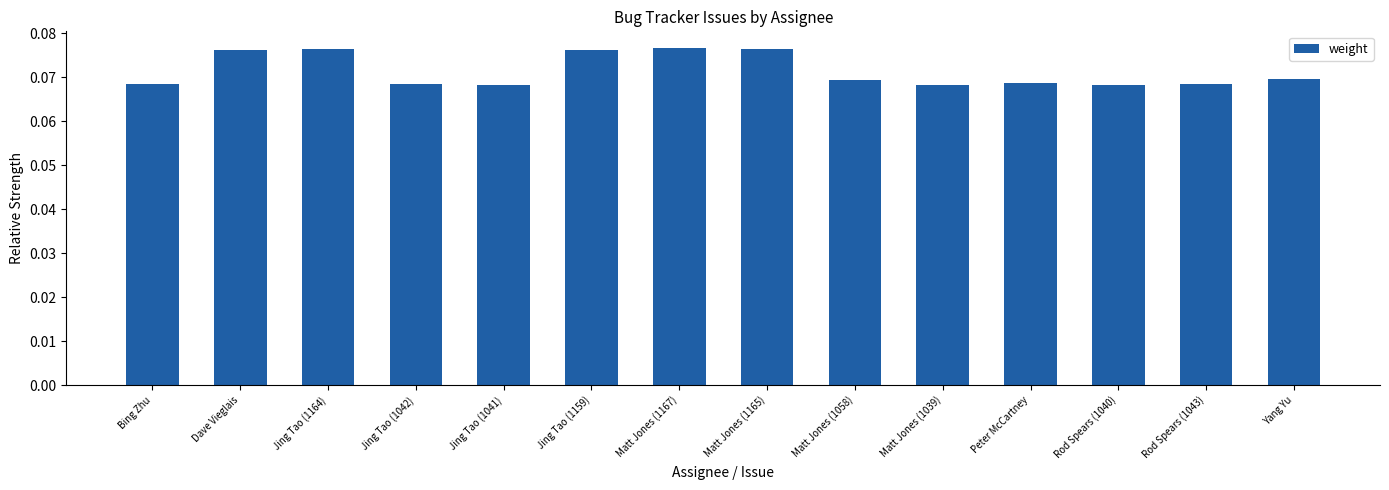

How many values are between 0 and 1?

14